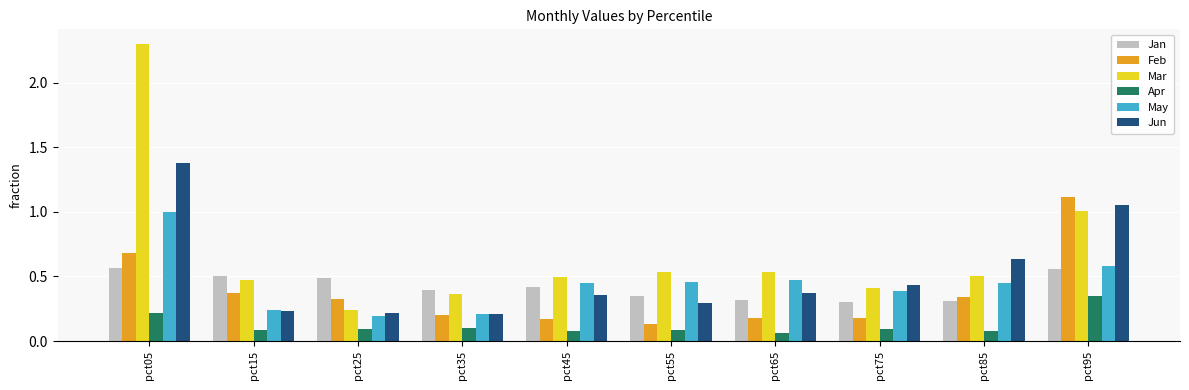

Which category has the highest value across all series?

pct05